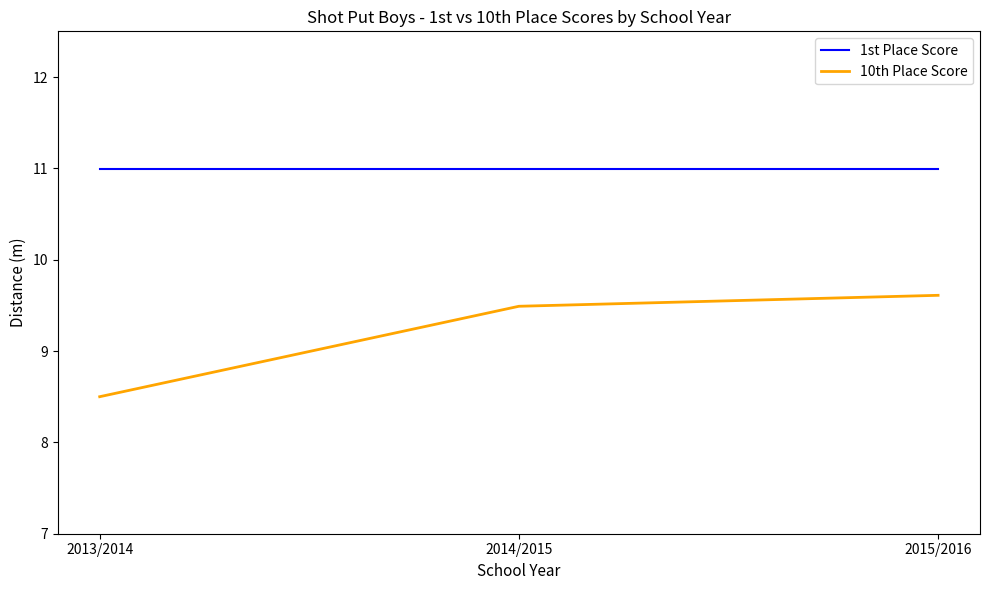

Does the chart display data point markers on the line(s)?

No